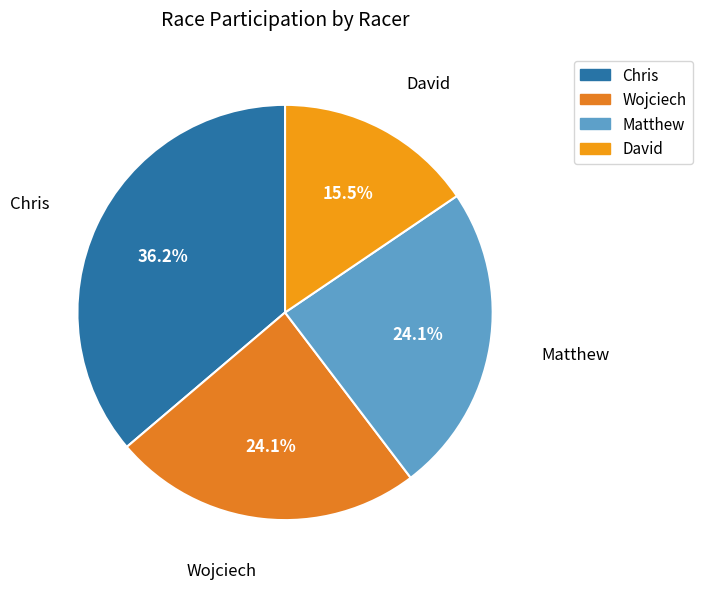

Count the number of slices in the pie.

4